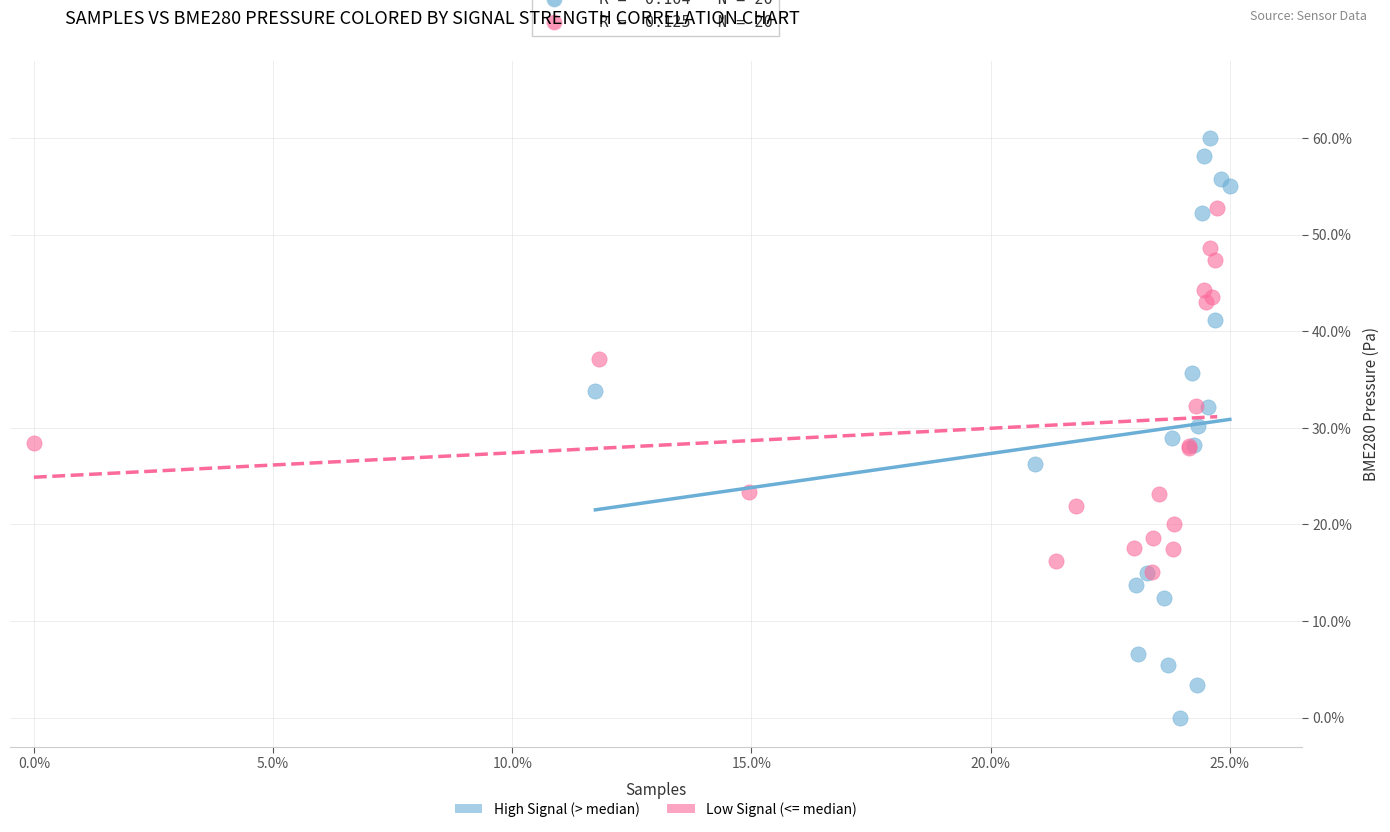

Which series has the widest spread of Y values?

High Signal (> median)